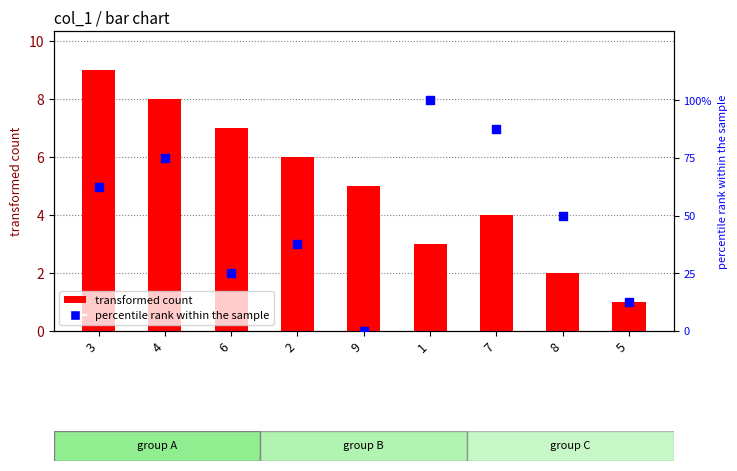

At which category is the sum across all series the highest?

1